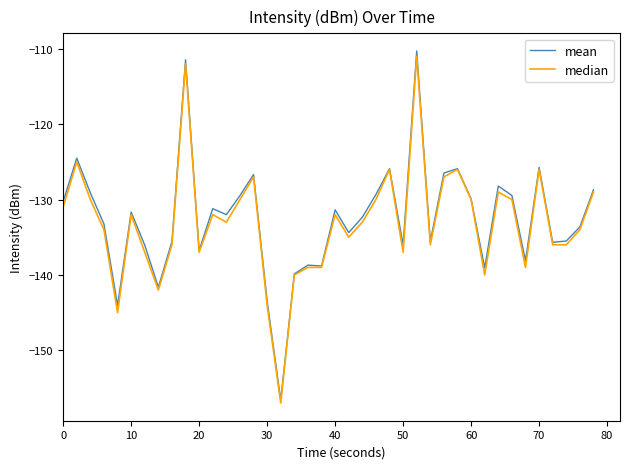

What is the greatest value displayed?

-110.3